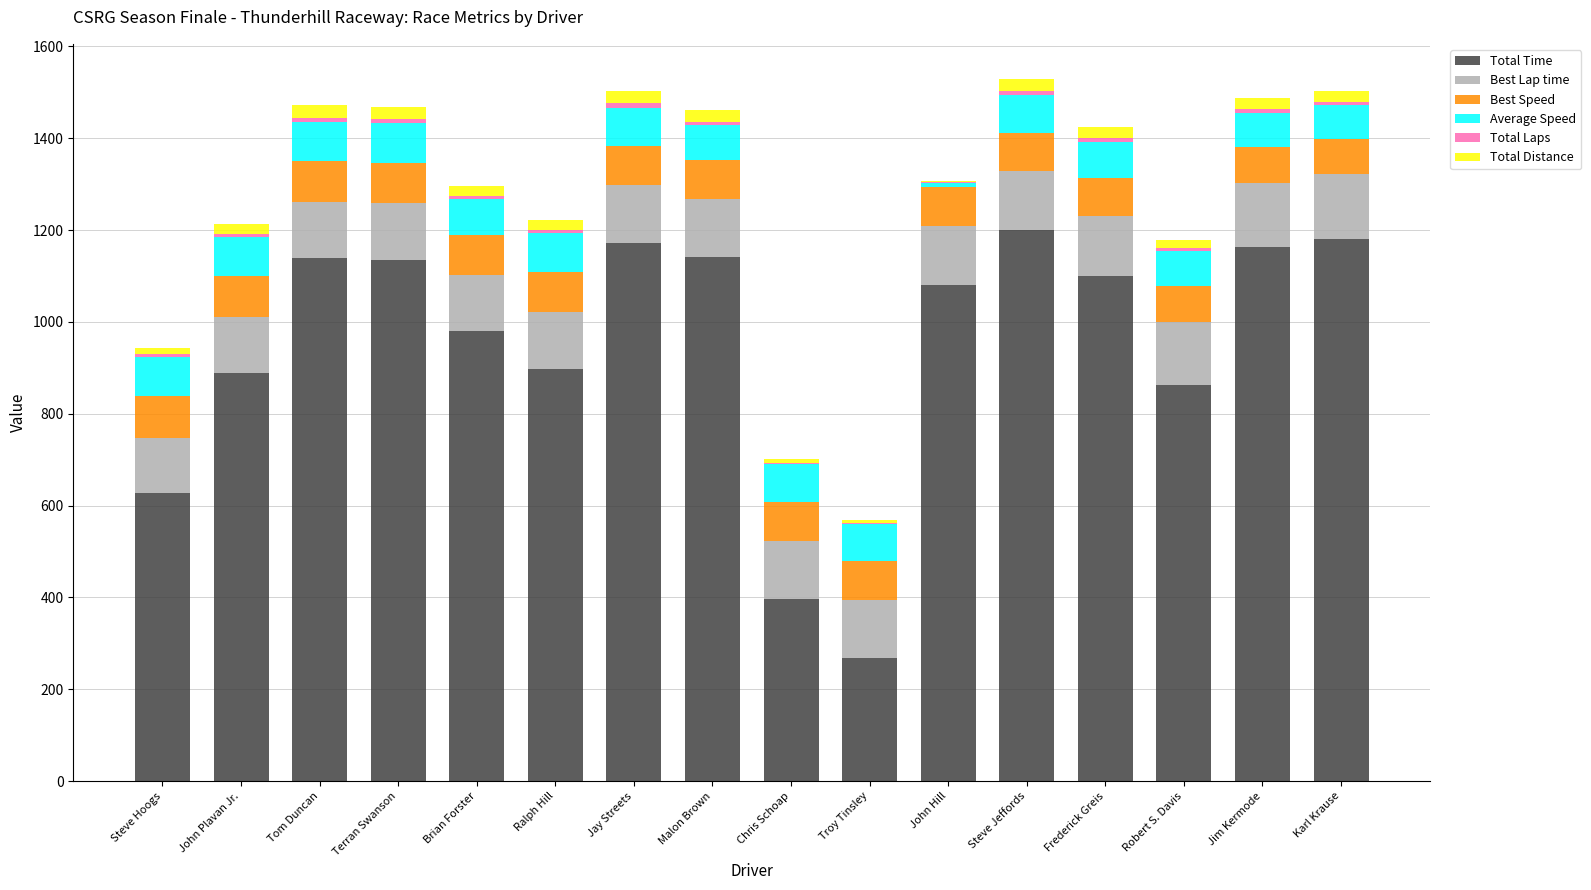

The Total Time series shows 1080.7 at John Hill. True or false?

True